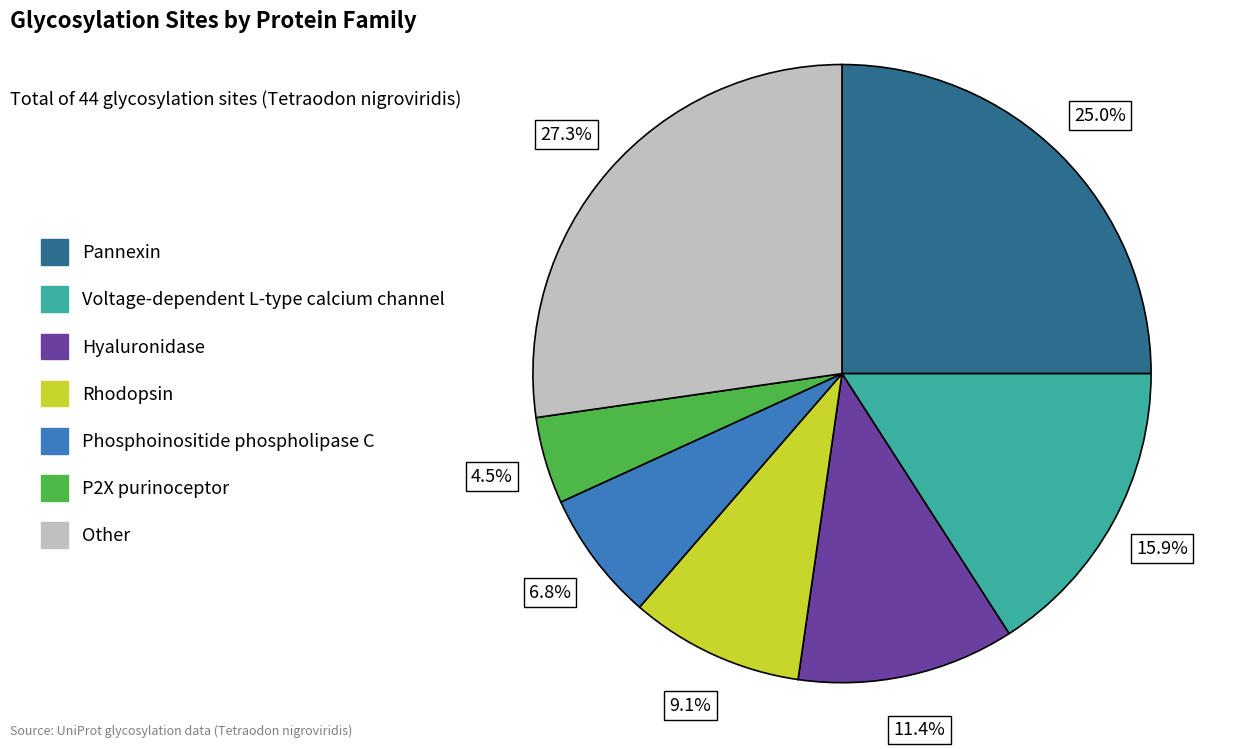

Is the sum of Phosphoinositide phospholipase C and P2X purinoceptor greater than half?

No